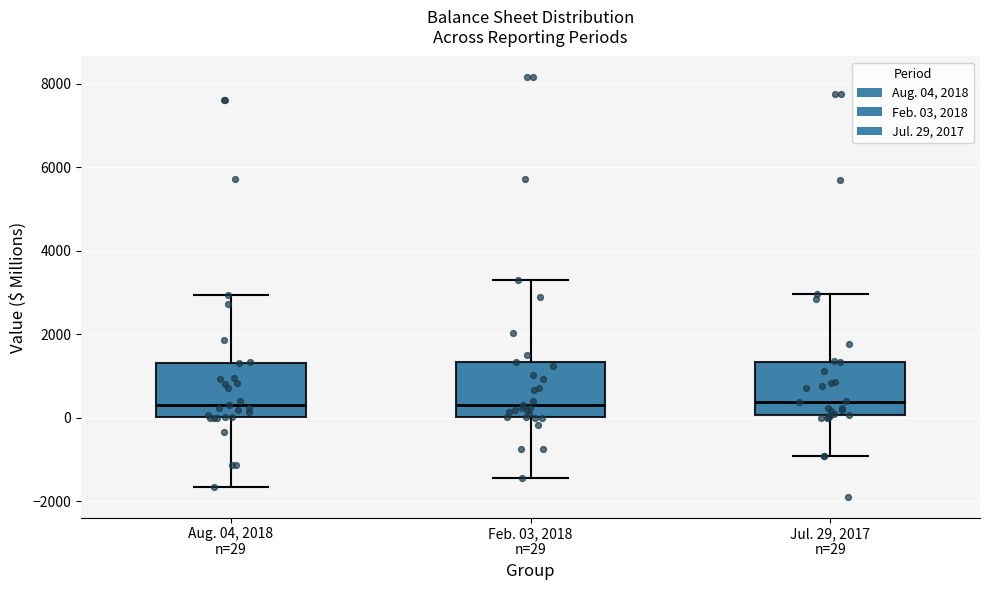

Where is the lower edge of the box for Jul. 29, 2017 n=29 on the y-axis? The values are not printed on the chart, so give them approximately, as read against the axis.

0